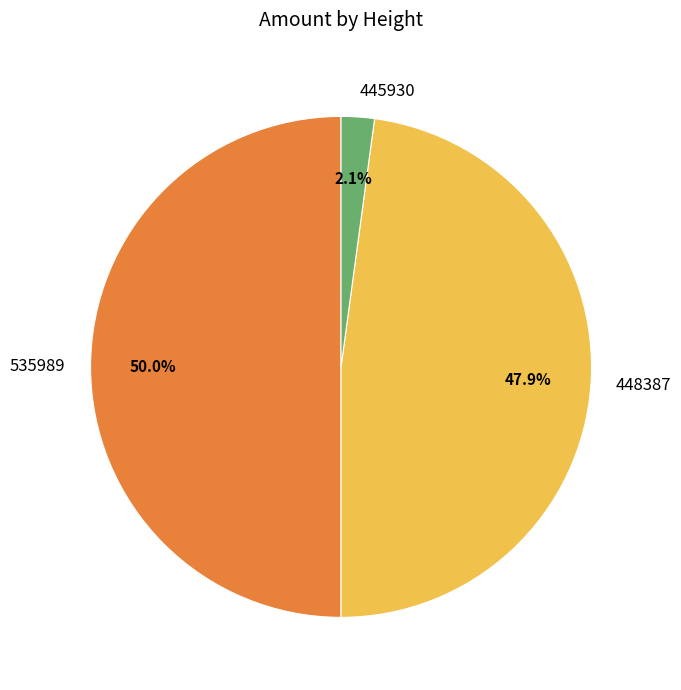

The 535989 slice represents 42% of the pie. True or false?

False